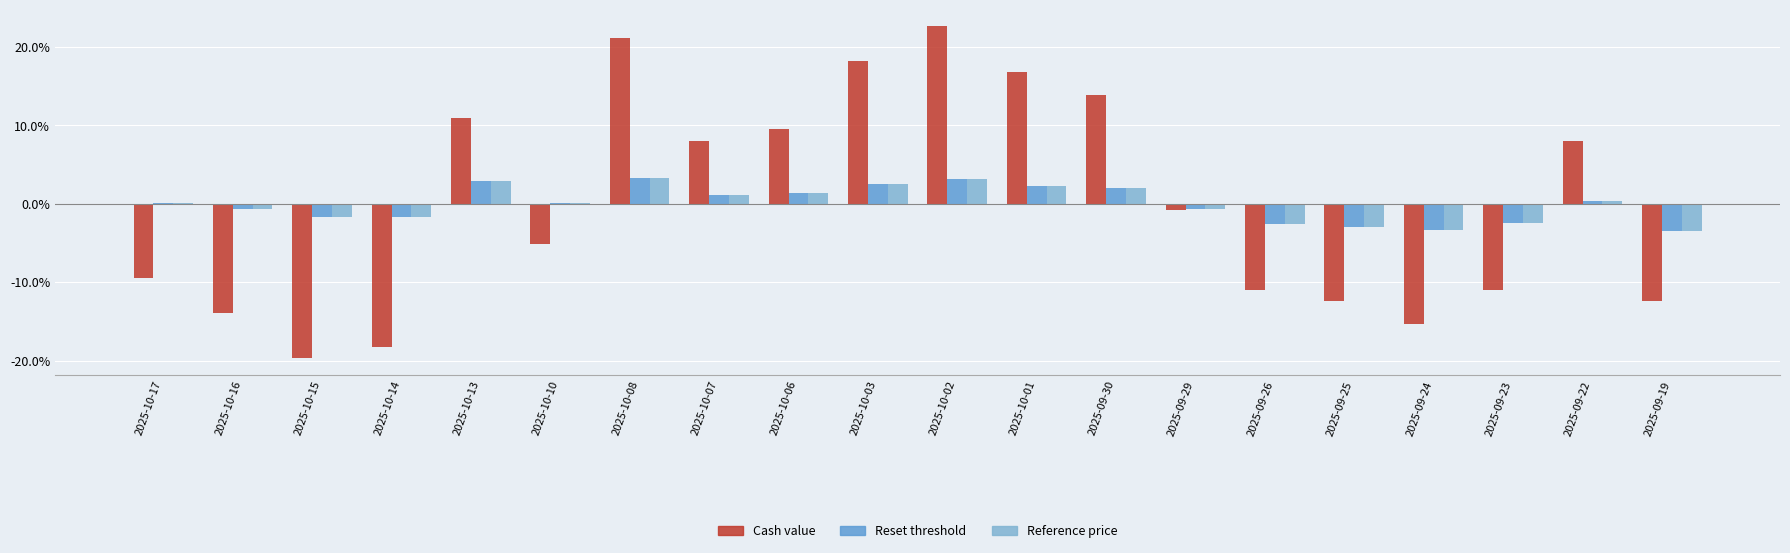

What are all the series names shown in the legend?

Cash value, Reset threshold, Reference price